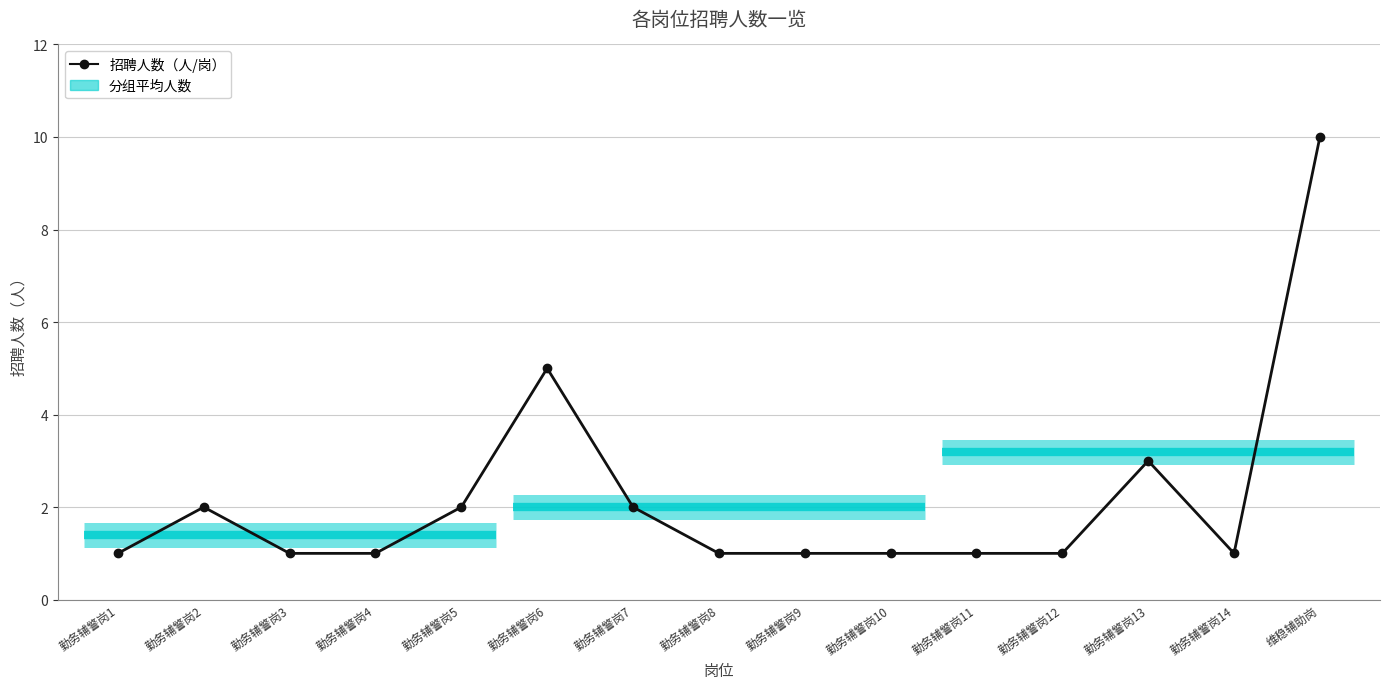

Which category has the highest value across all series?

维稳辅助岗